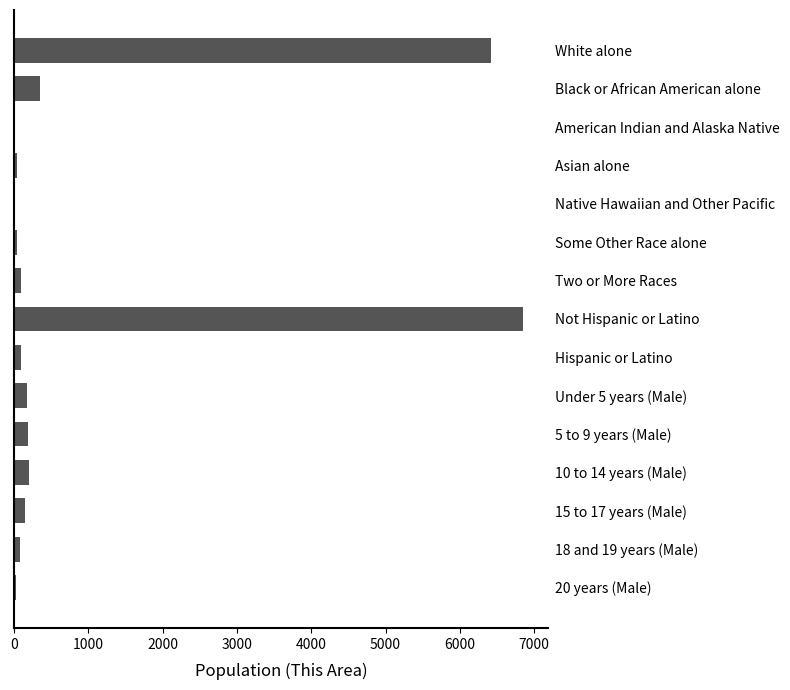

What is the sum of all values?

14704